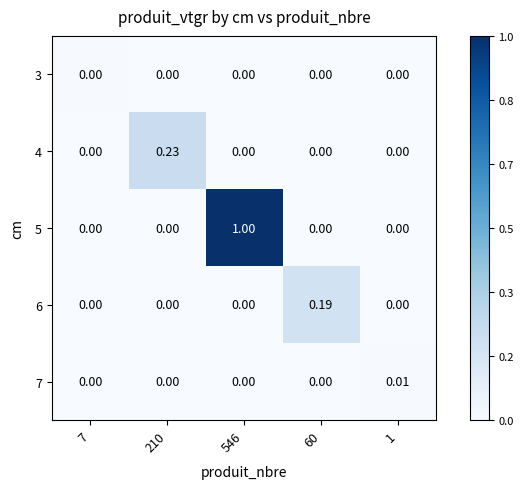

Is the value of 4 at 7 greater than the value of 7 at 1?

No